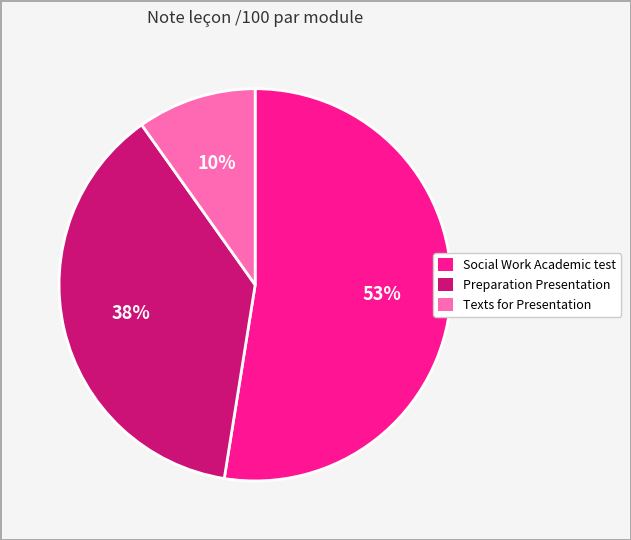

The Social Work Academic test slice represents 40% of the pie. True or false?

False